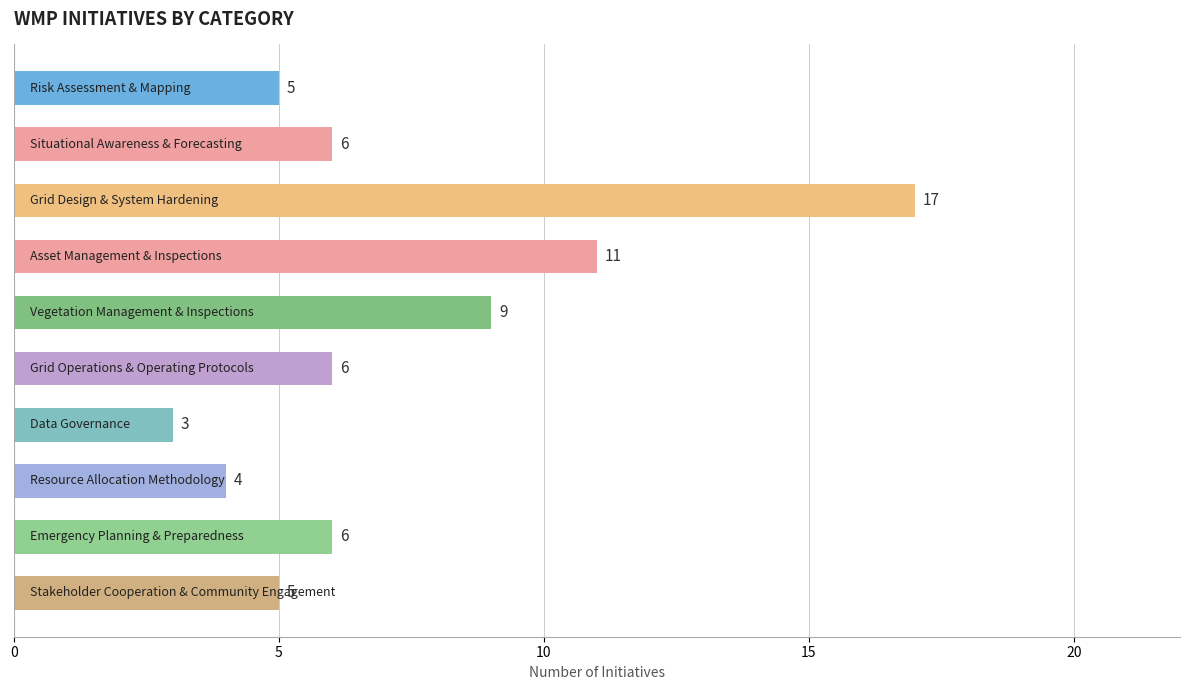

How many distinct data groups are displayed?

1